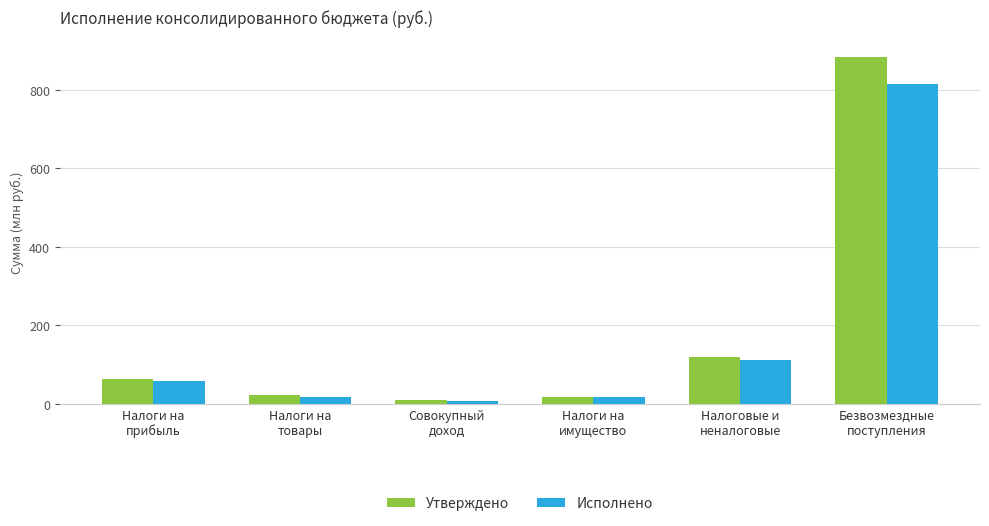

How many bars are there in total?

12